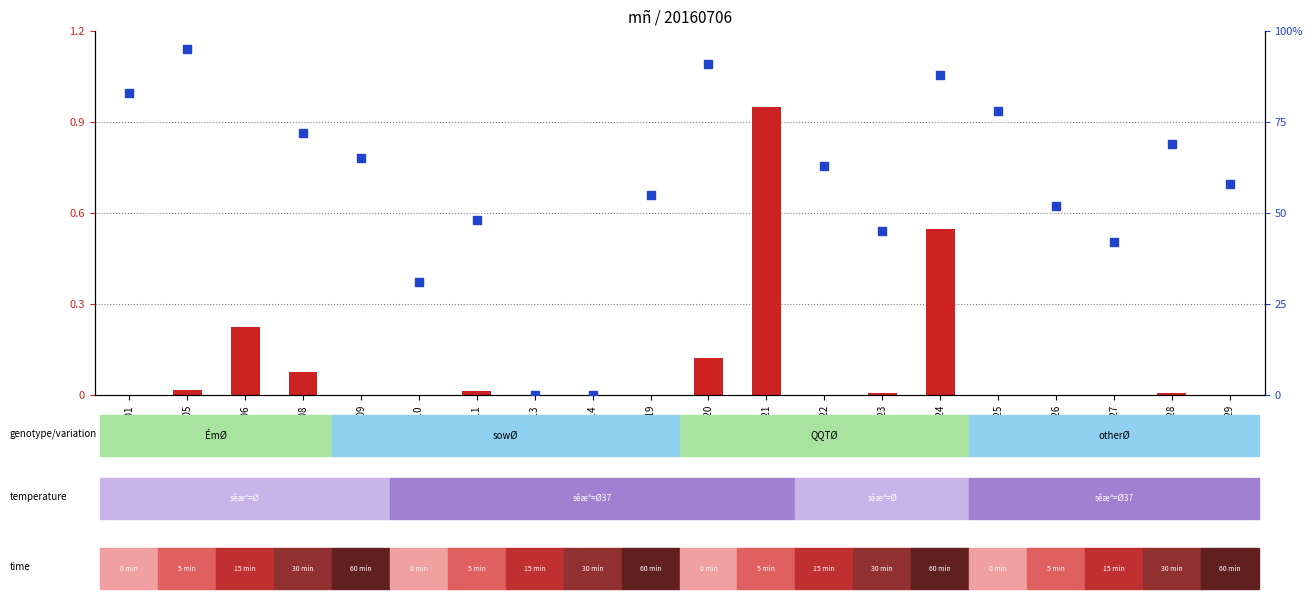

Which series contains the highest Y value?

percentile rank within the sample